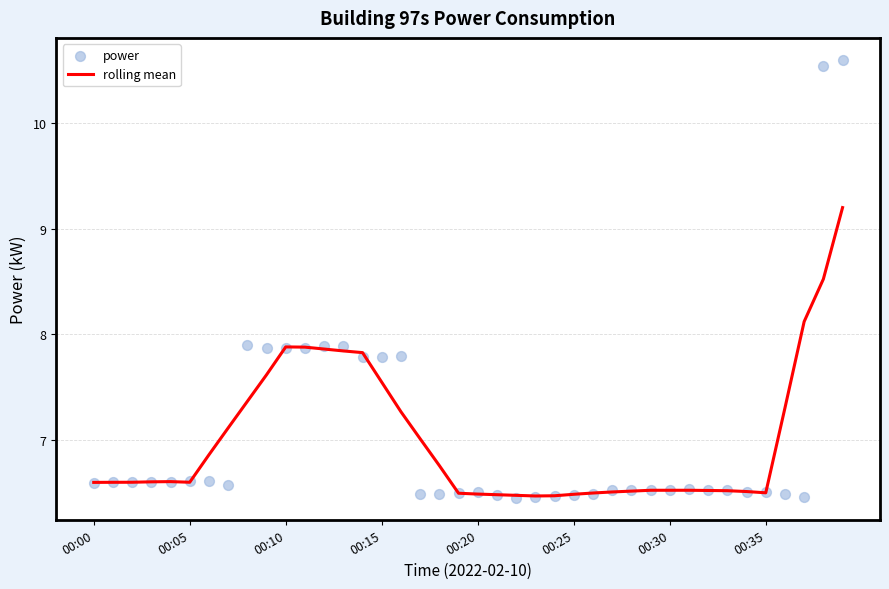

What are all the series names shown in the legend?

rolling mean, power